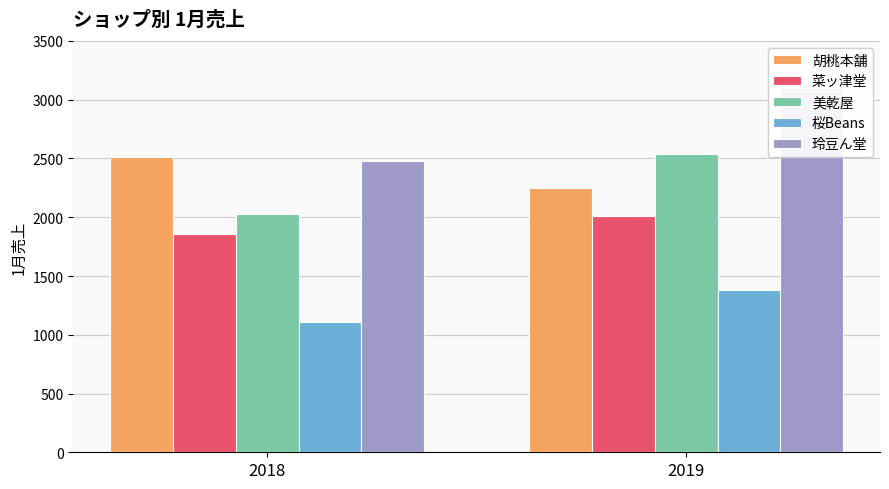

Between 2018 and 2019, which series saw the biggest shift?

玲豆ん堂